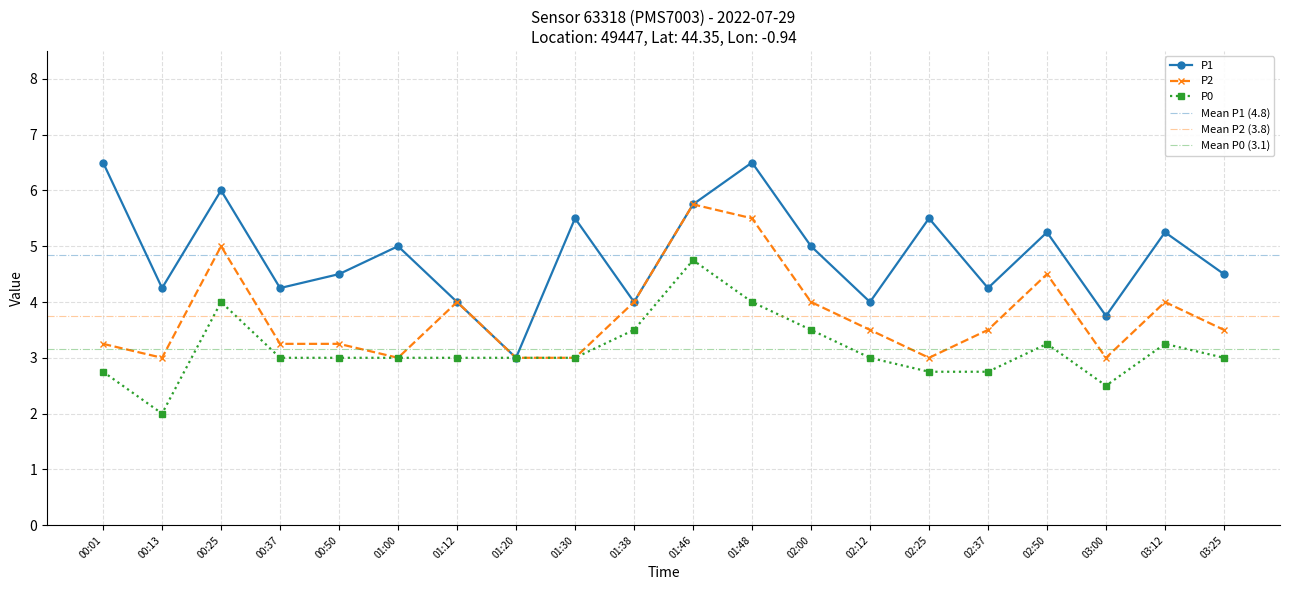

What is the approximate value of P0 at 02:00?

3.5